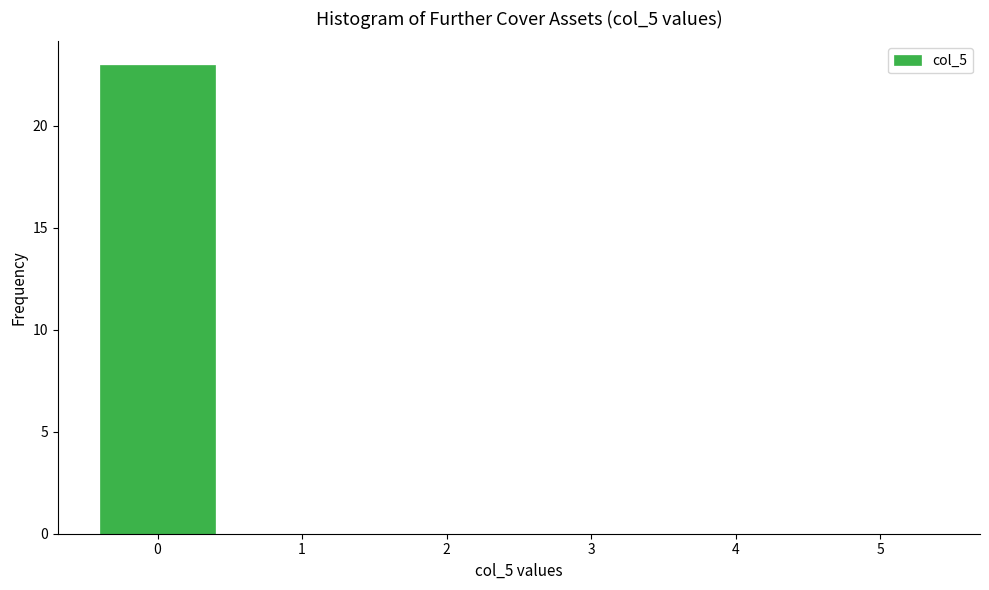

Reading right to left, transcribe all the data shown in this chart.

5=0	4=0	3=0	2=0	1=0	0=23